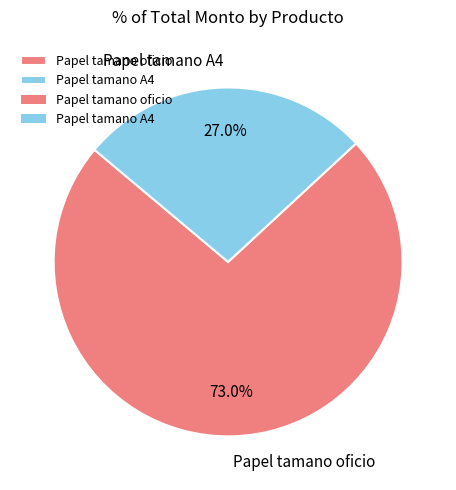

Which category accounts for the majority?

Papel tamano oficio